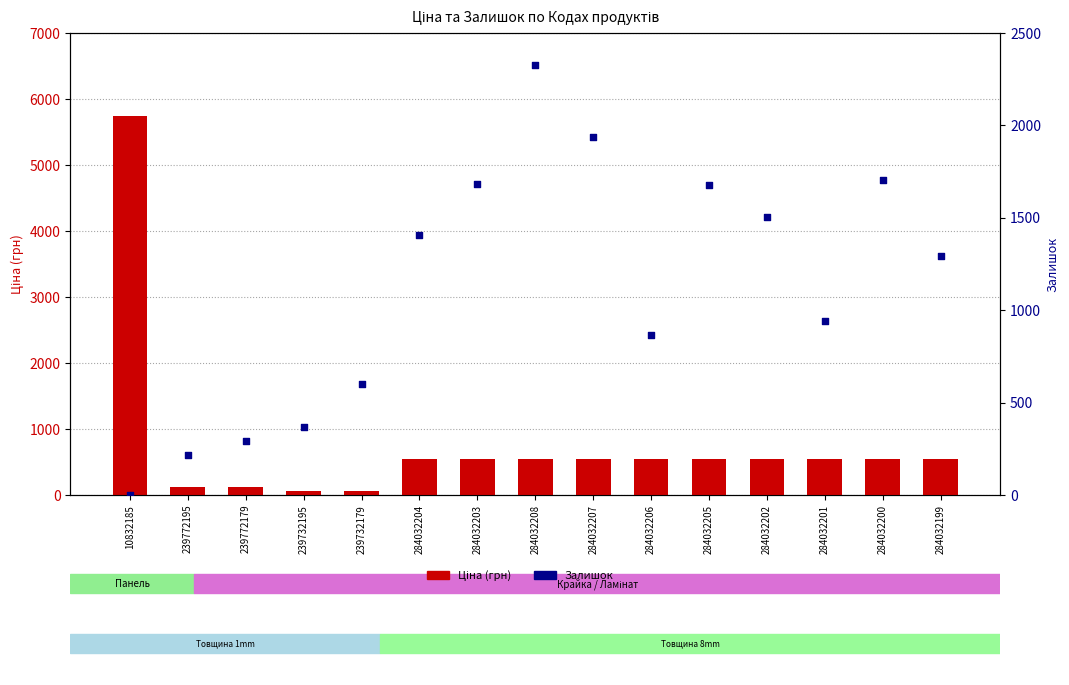

What are all the series names shown in the legend?

Ціна (грн), Залишок